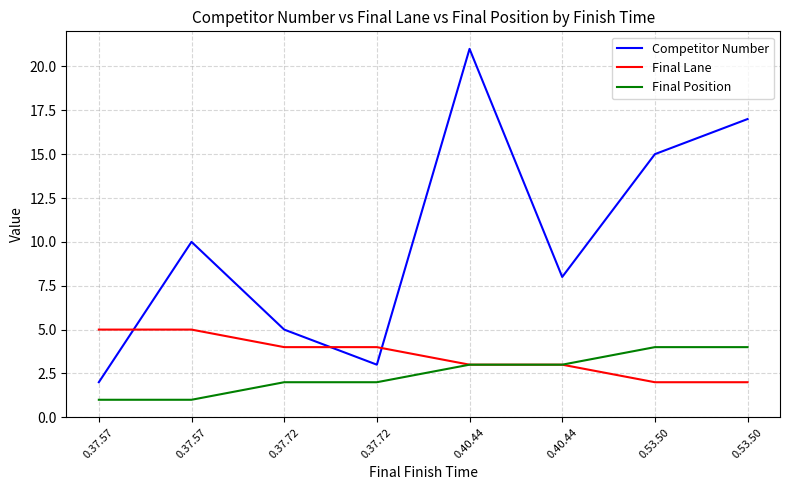

True or false: Final Lane and Competitor Number cross at least once.

True